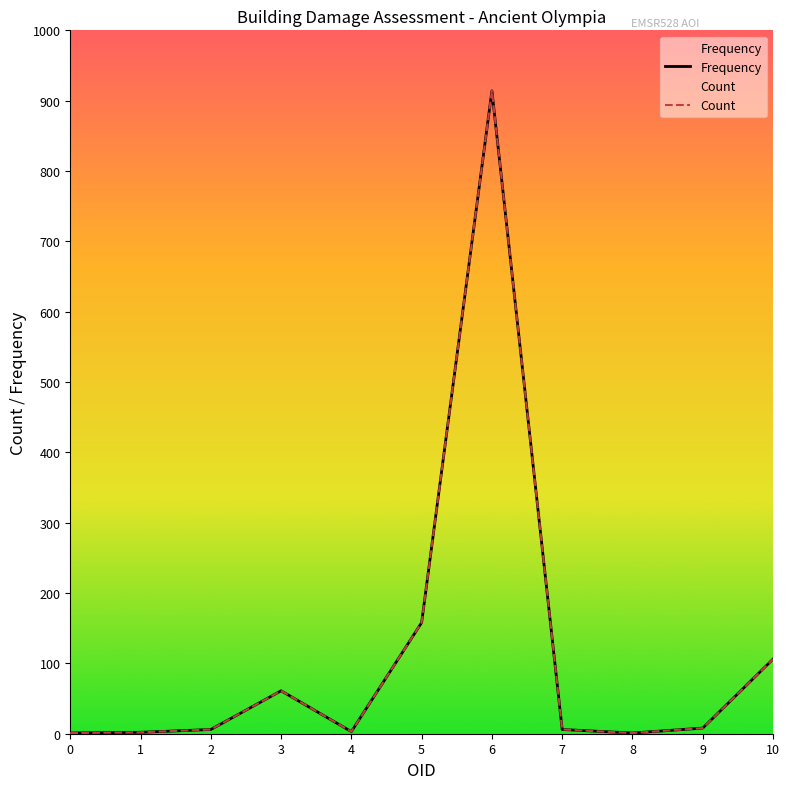

What is the average value of the Frequency series?

115